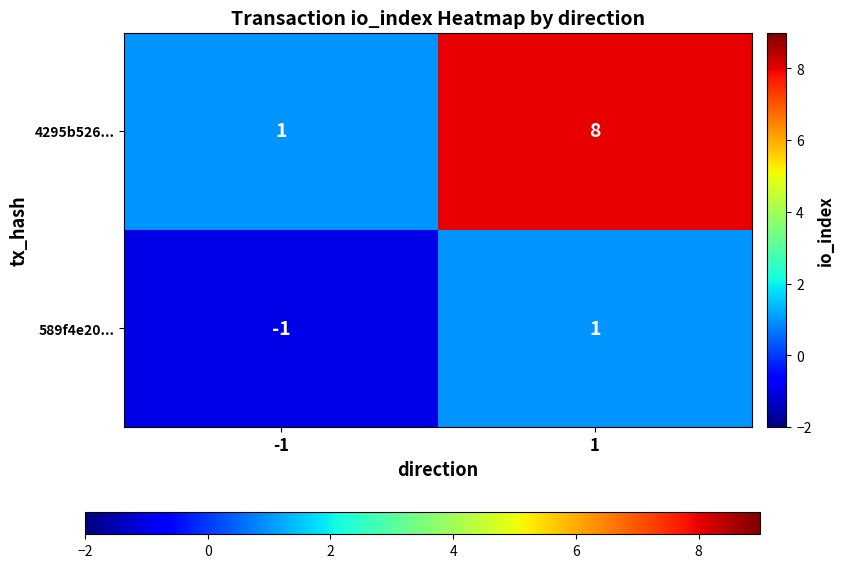

What is the sum of the 4295b526... values at -1 and 1?

9